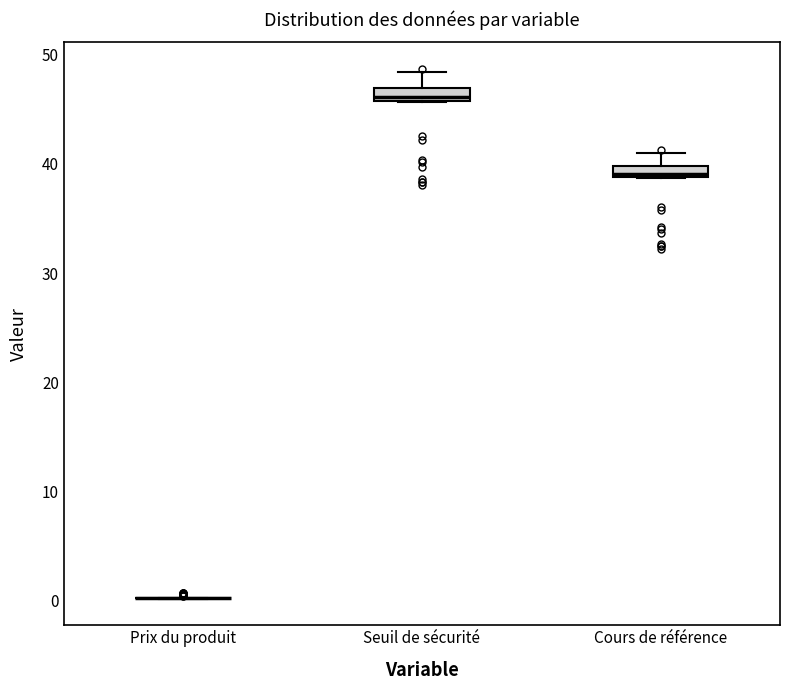

Where is the upper edge of the box for Seuil de sécurité on the y-axis? The values are not printed on the chart, so give them approximately, as read against the axis.

47